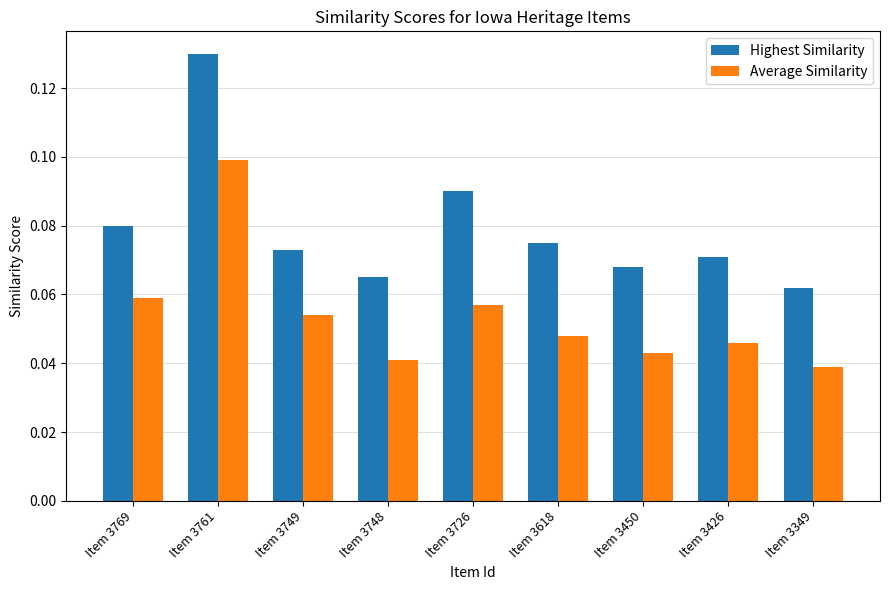

How many Highest Similarity values are between 0 and 1?

9